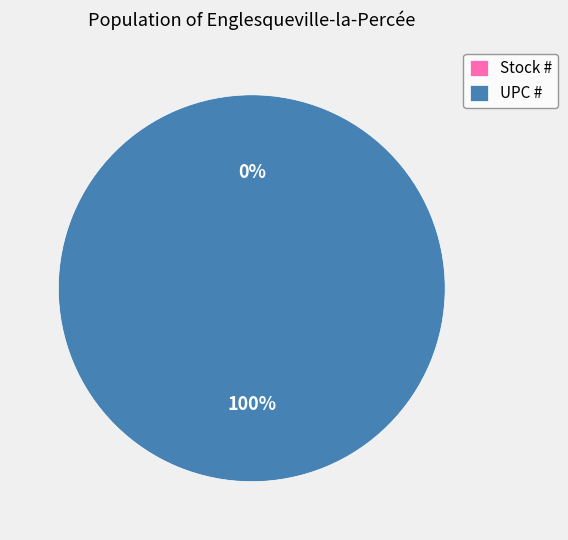

Which category has the biggest portion of the pie?

UPC #